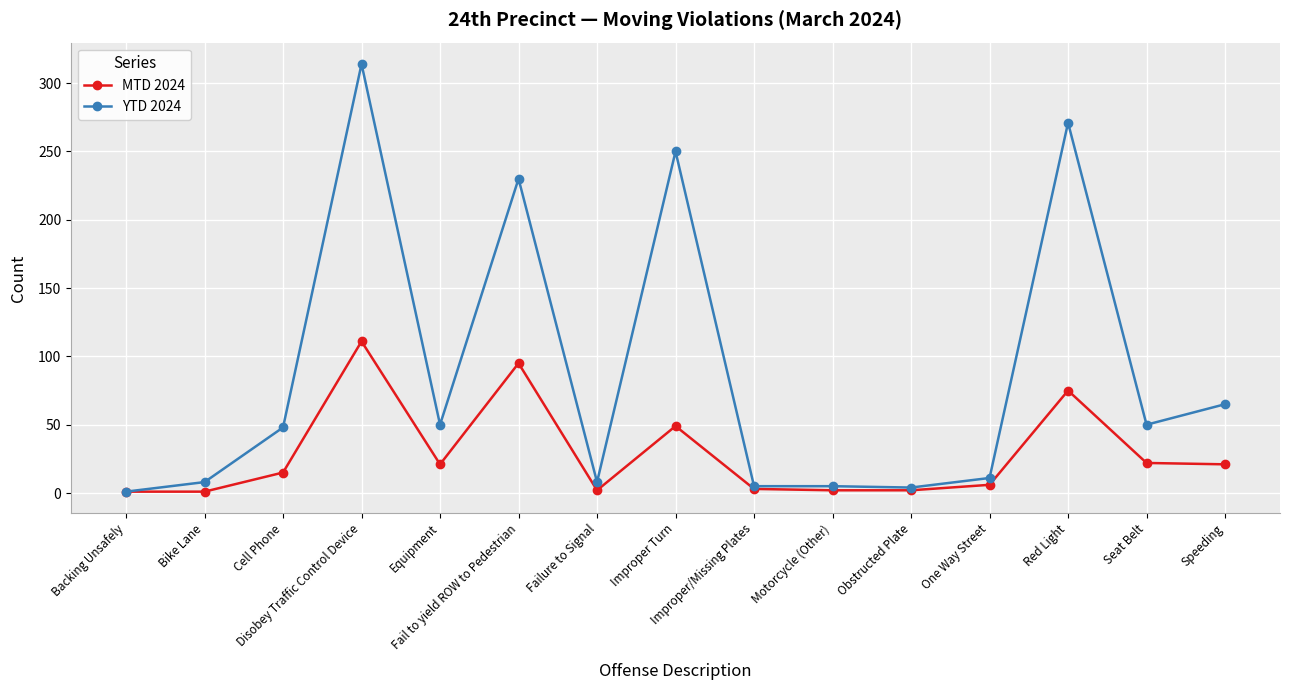

True or false: MTD 2024 has more than 2 interior local peaks.

True